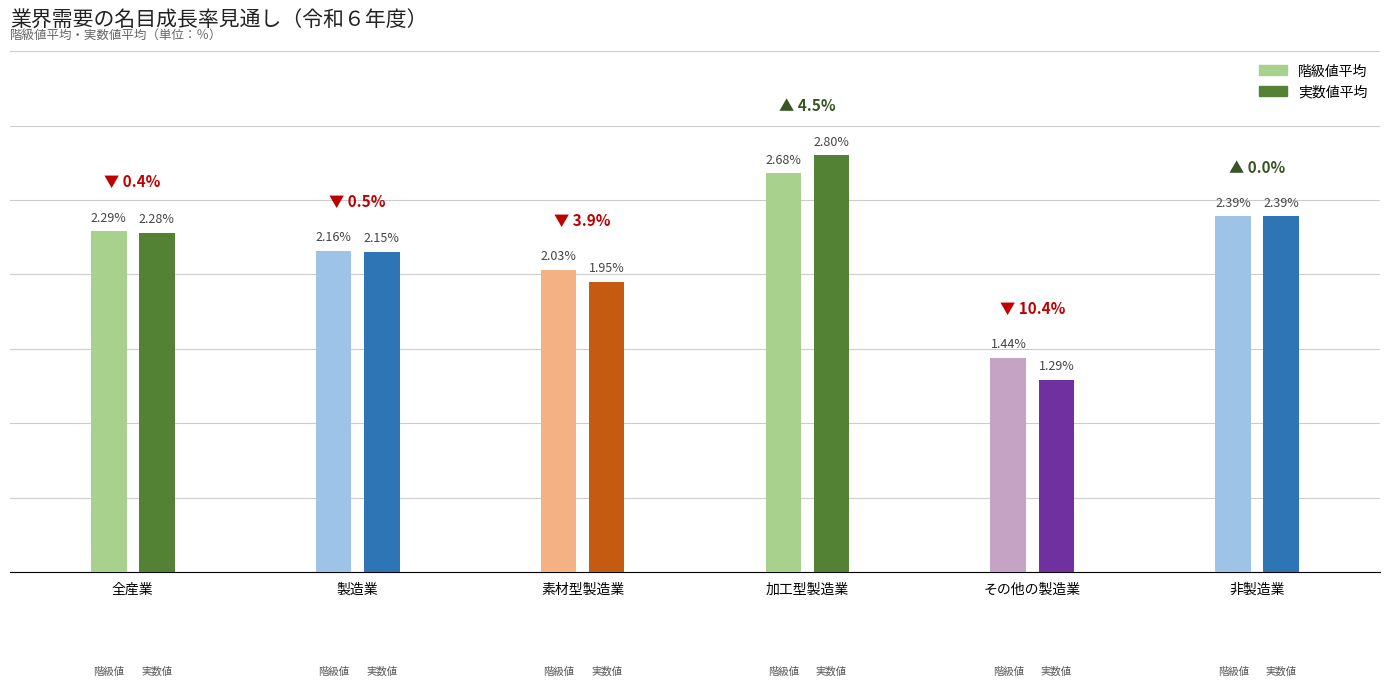

Reading left to right, what are all the values shown in this chart?

階級値平均: 2.3	2.2	2.0	2.7	1.4	2.4
実数値平均: 2.3	2.1	1.9	2.8	1.3	2.4